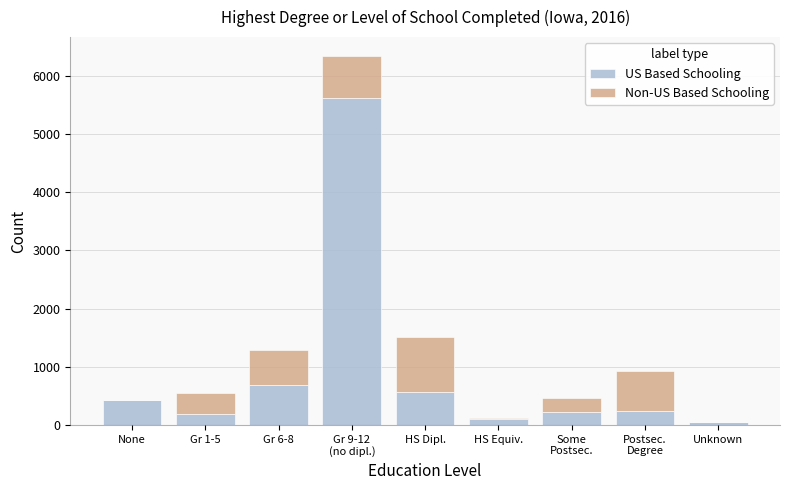

Read the US Based Schooling value at HS Dipl..

565